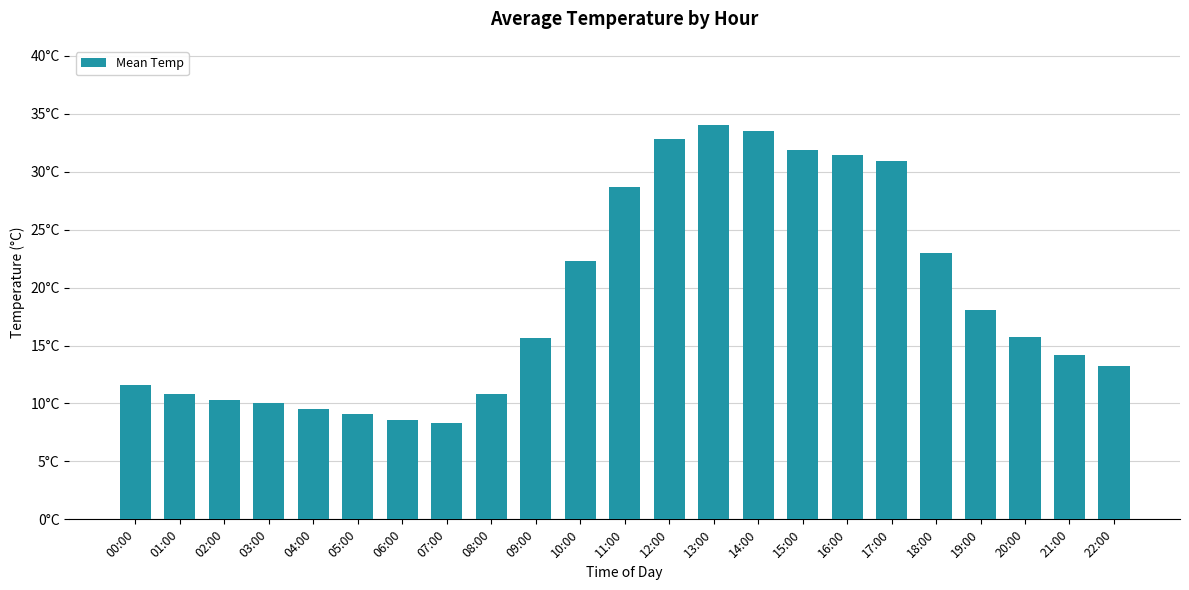

What is the difference between the values at 06:00 and 09:00?

7.1